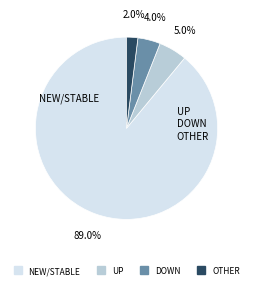

Is there a majority slice in this chart?

Yes